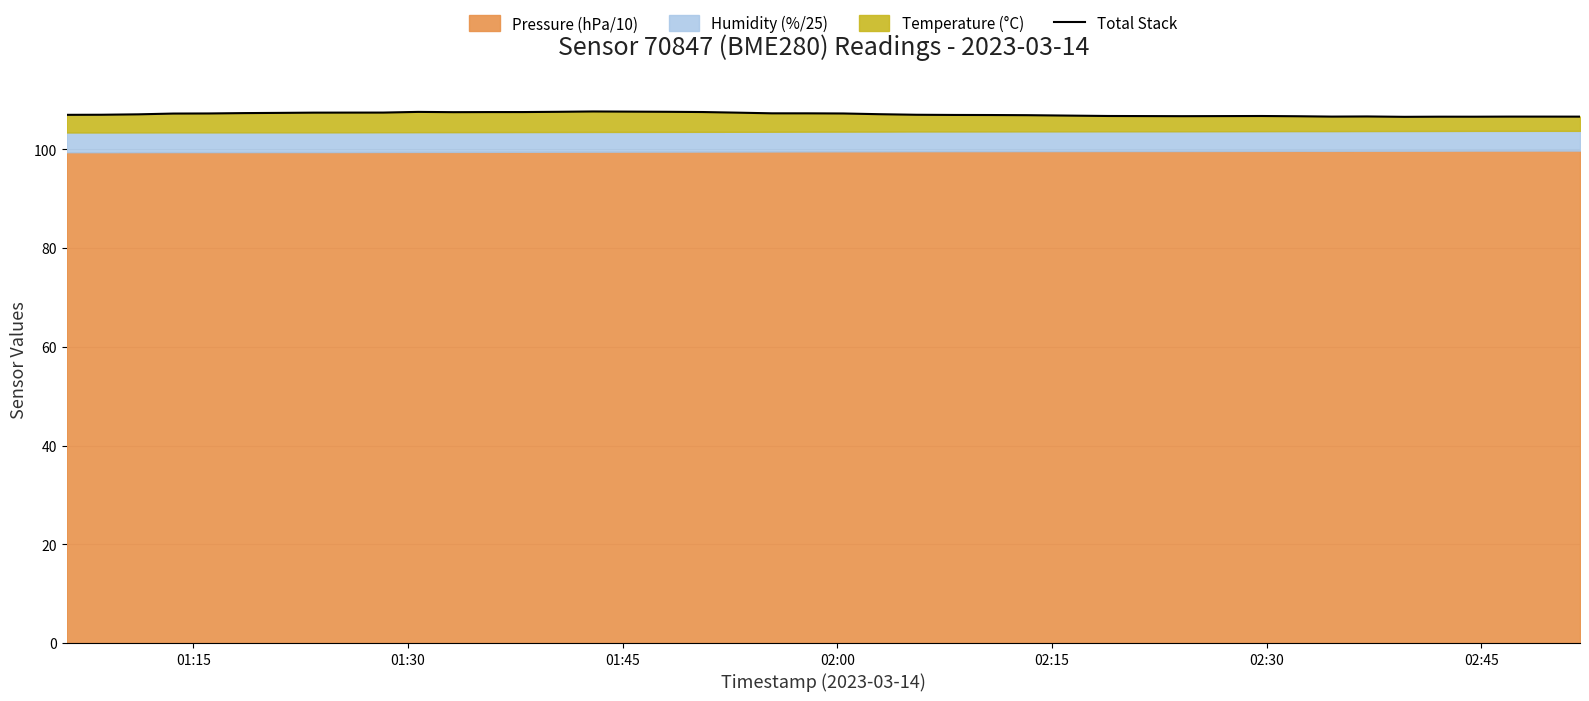

What is the maximum value shown in the chart?

107.7